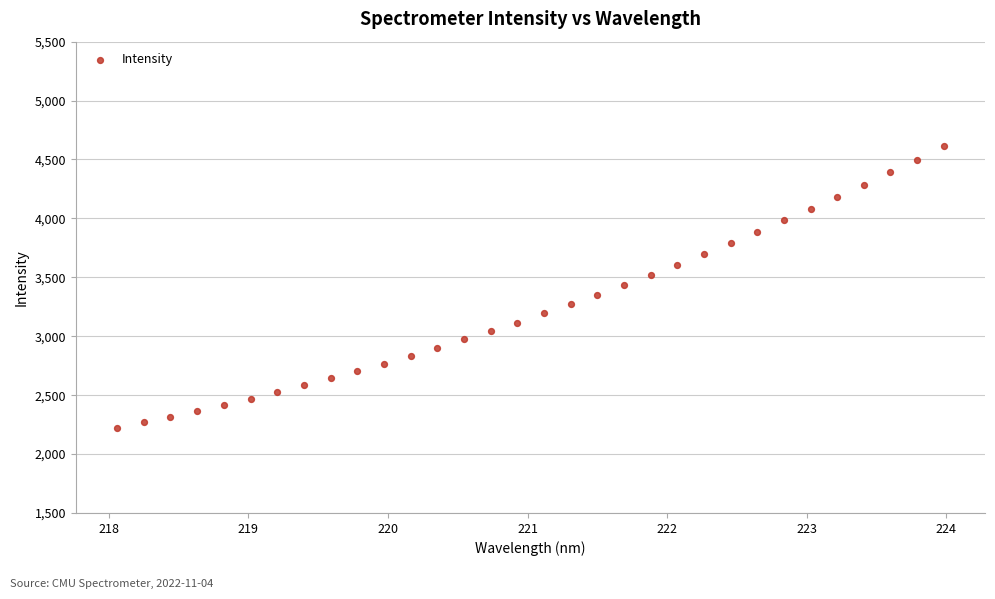

What is the range of Y values (max minus min)?

2396.9